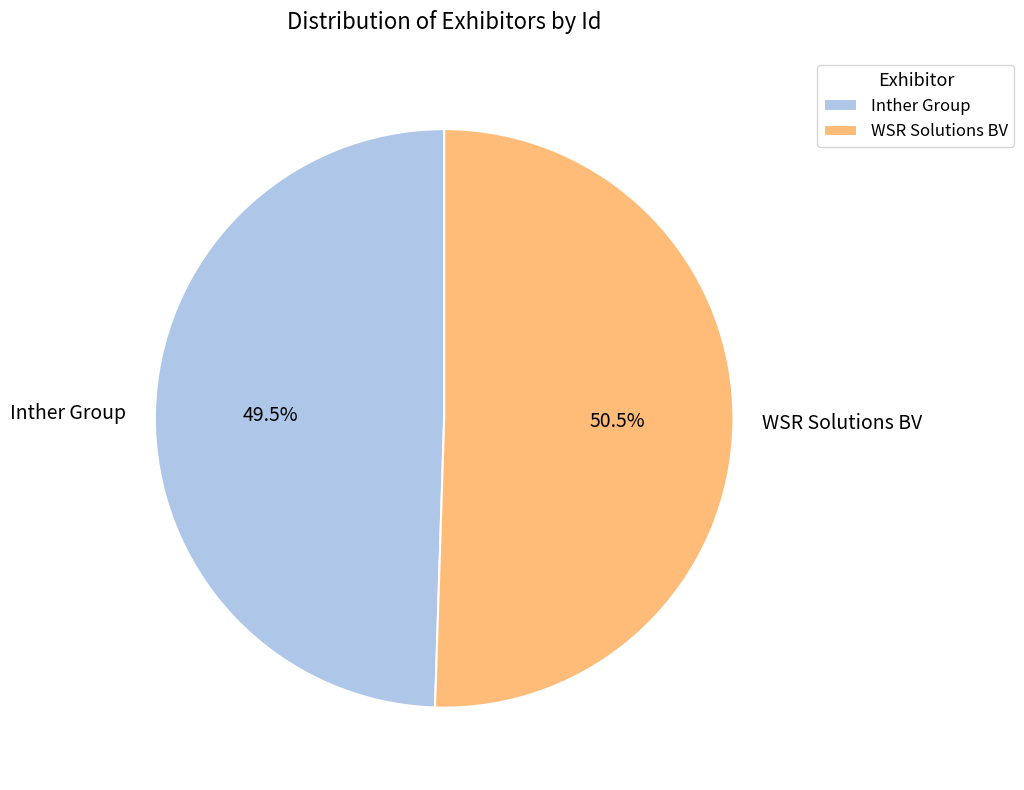

To the nearest percent, what is the combined percentage of Inther Group and WSR Solutions BV?

100%